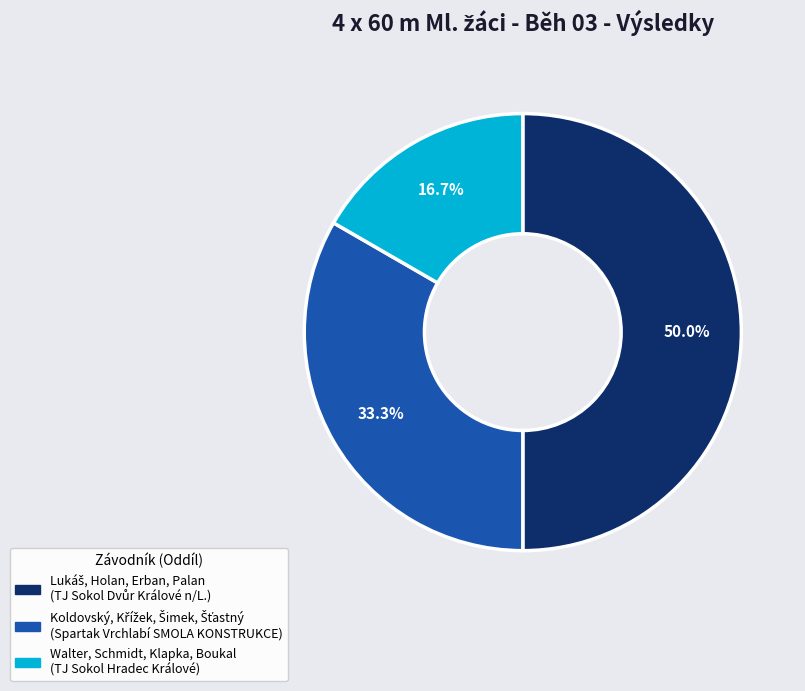

How many slices are in this pie chart?

3